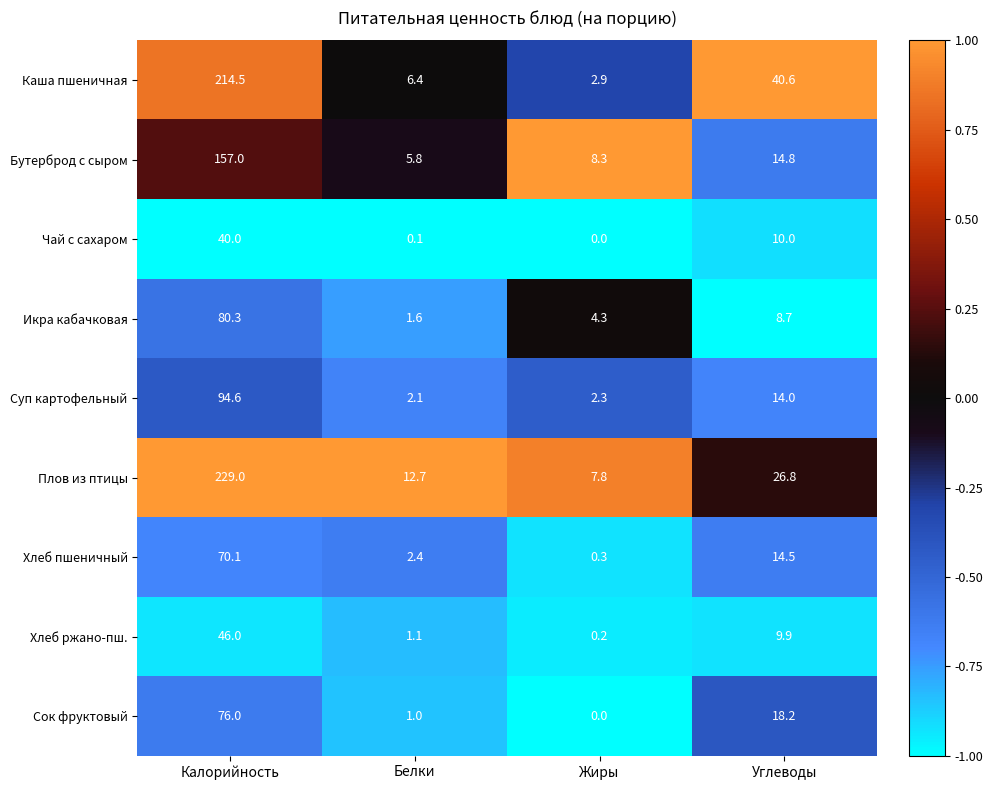

Which category has the lowest value in the Чай с сахаром series?

Жиры